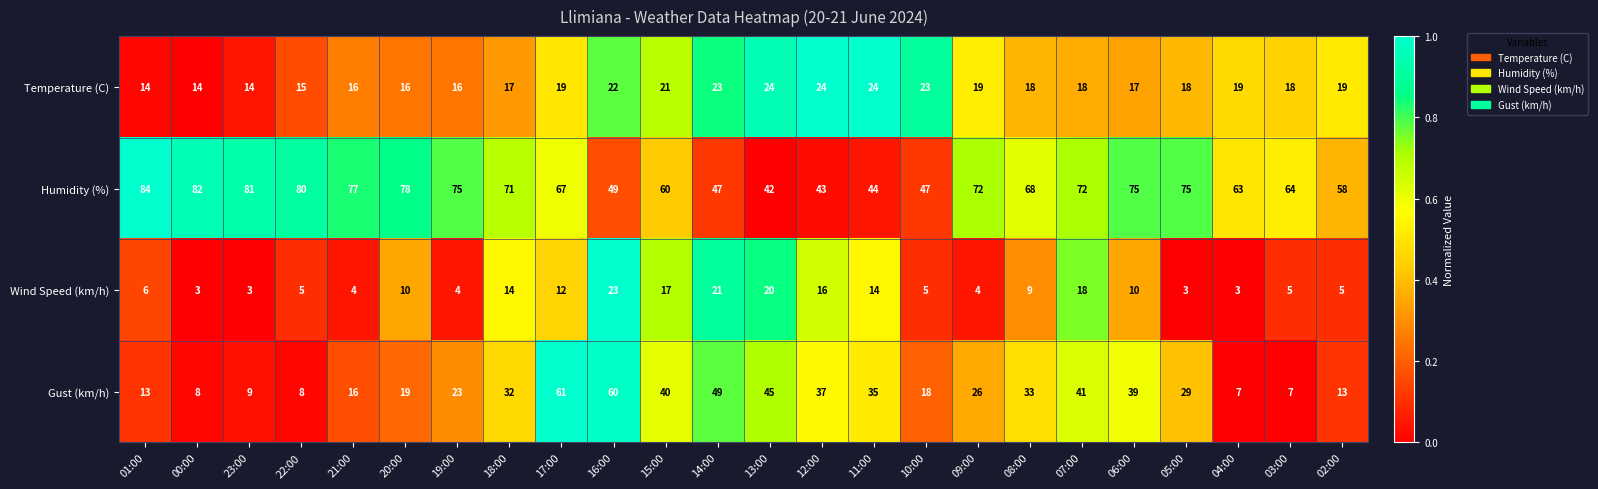

What is the sum of the Gust (km/h) values at 19:00 and 04:00?

30